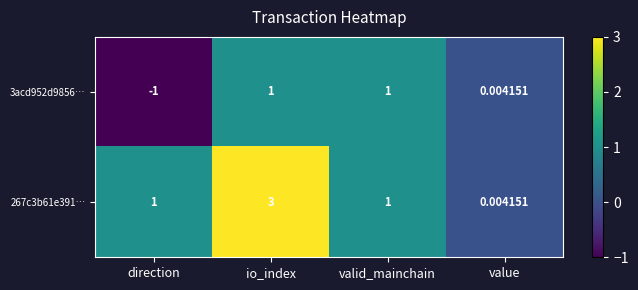

At which category does the chart reach its minimum across all series?

direction